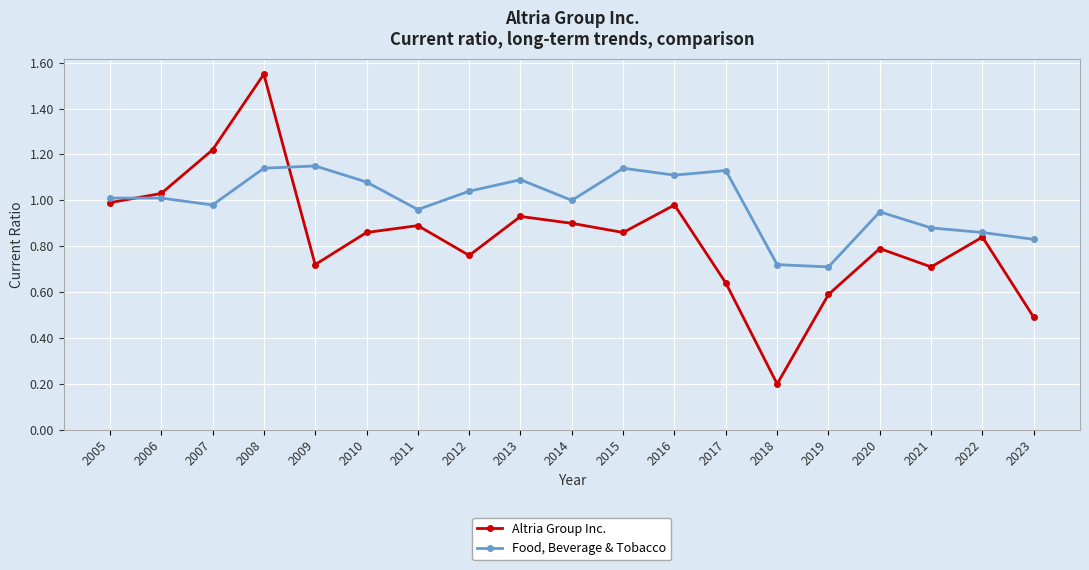

At which category does the chart reach its minimum across all series?

2018